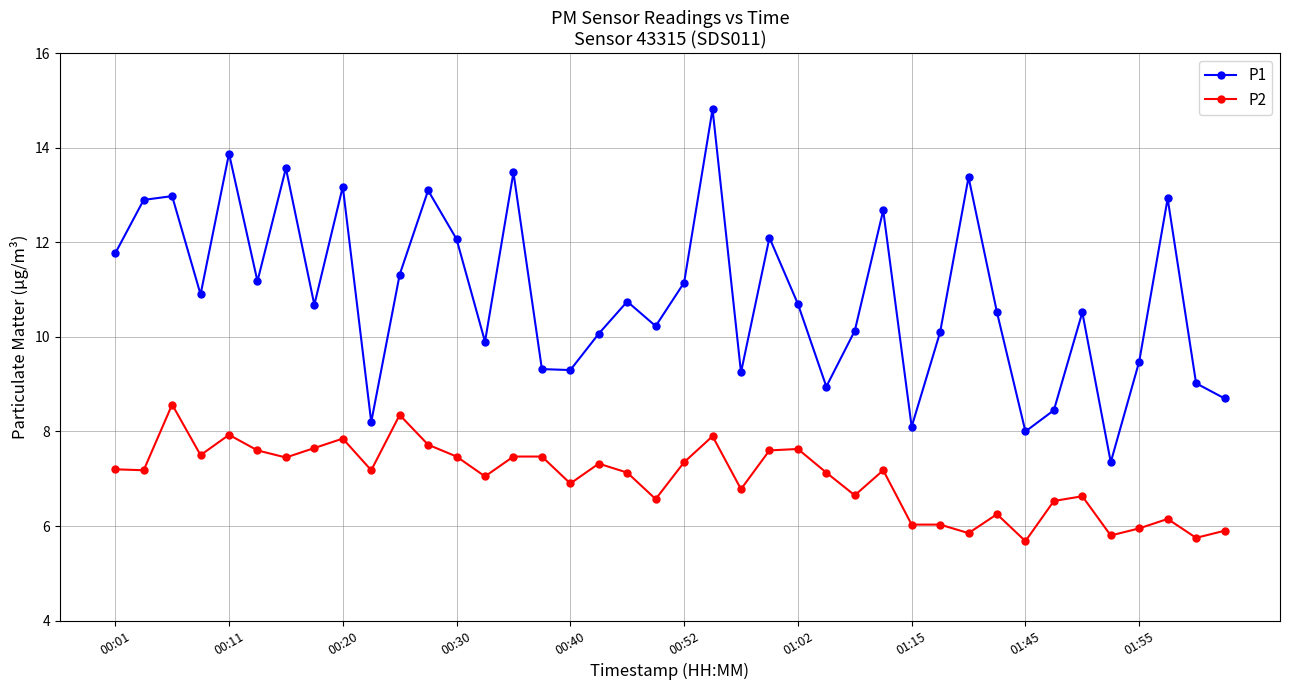

What is the value of the P1 point at the 14th from the left?

9.9